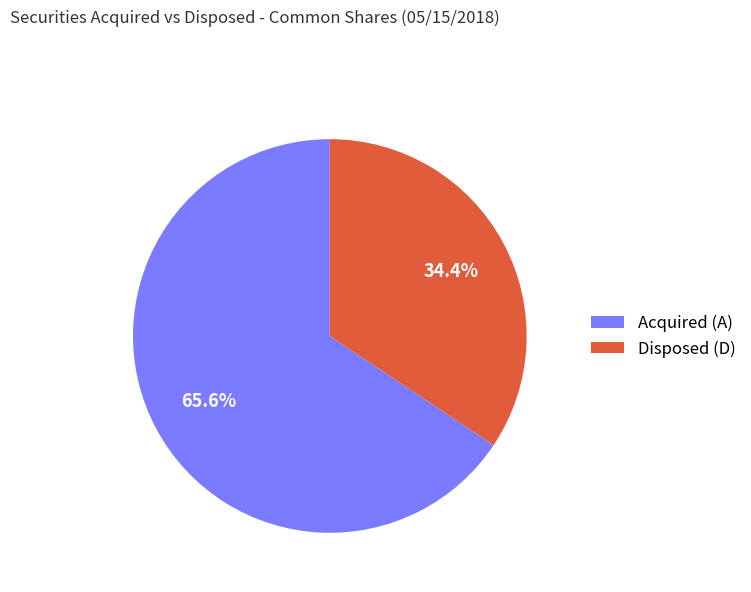

How many slices are in this pie chart?

2